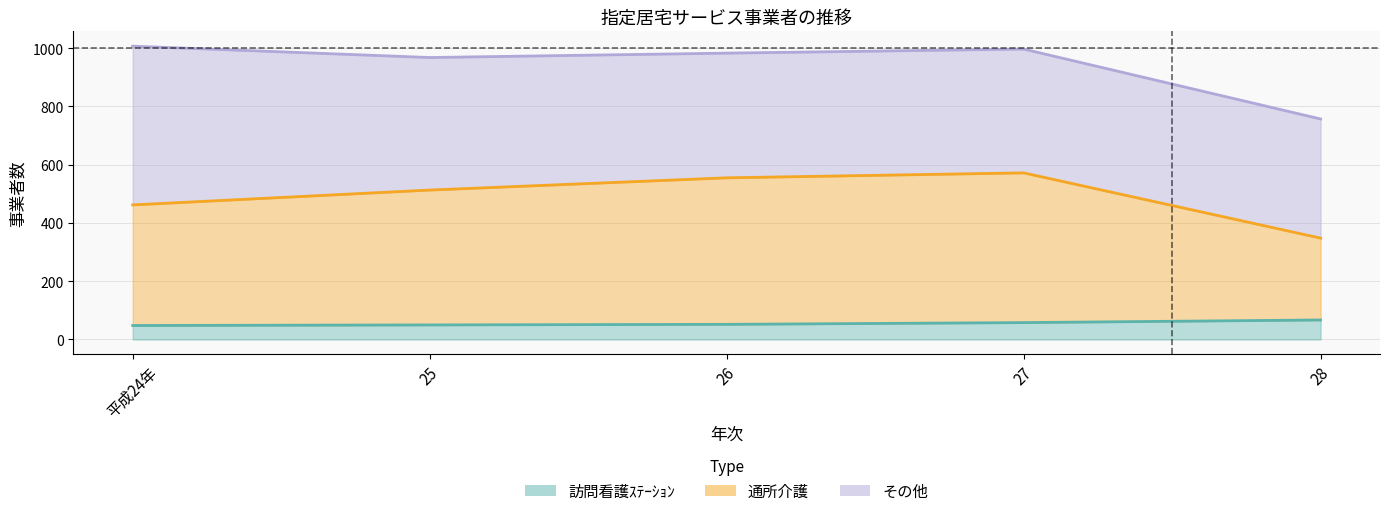

What is the value of the 通所介護 point at the 5th from the left?

348